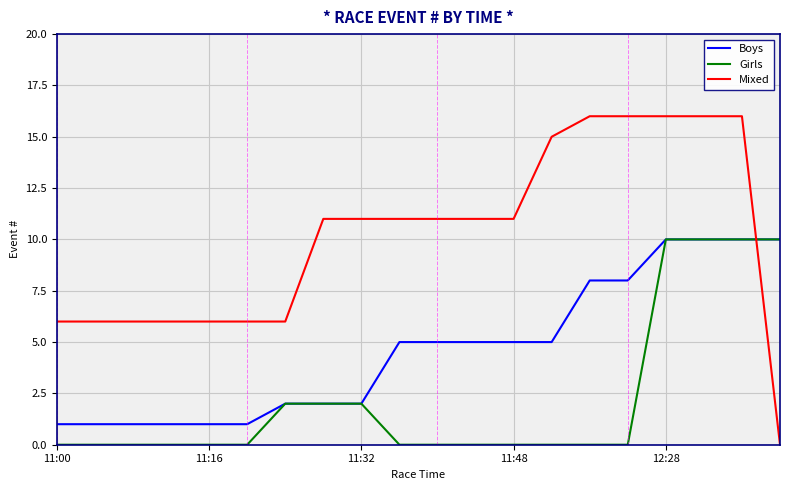

What is the highest value of the Girls series?

10